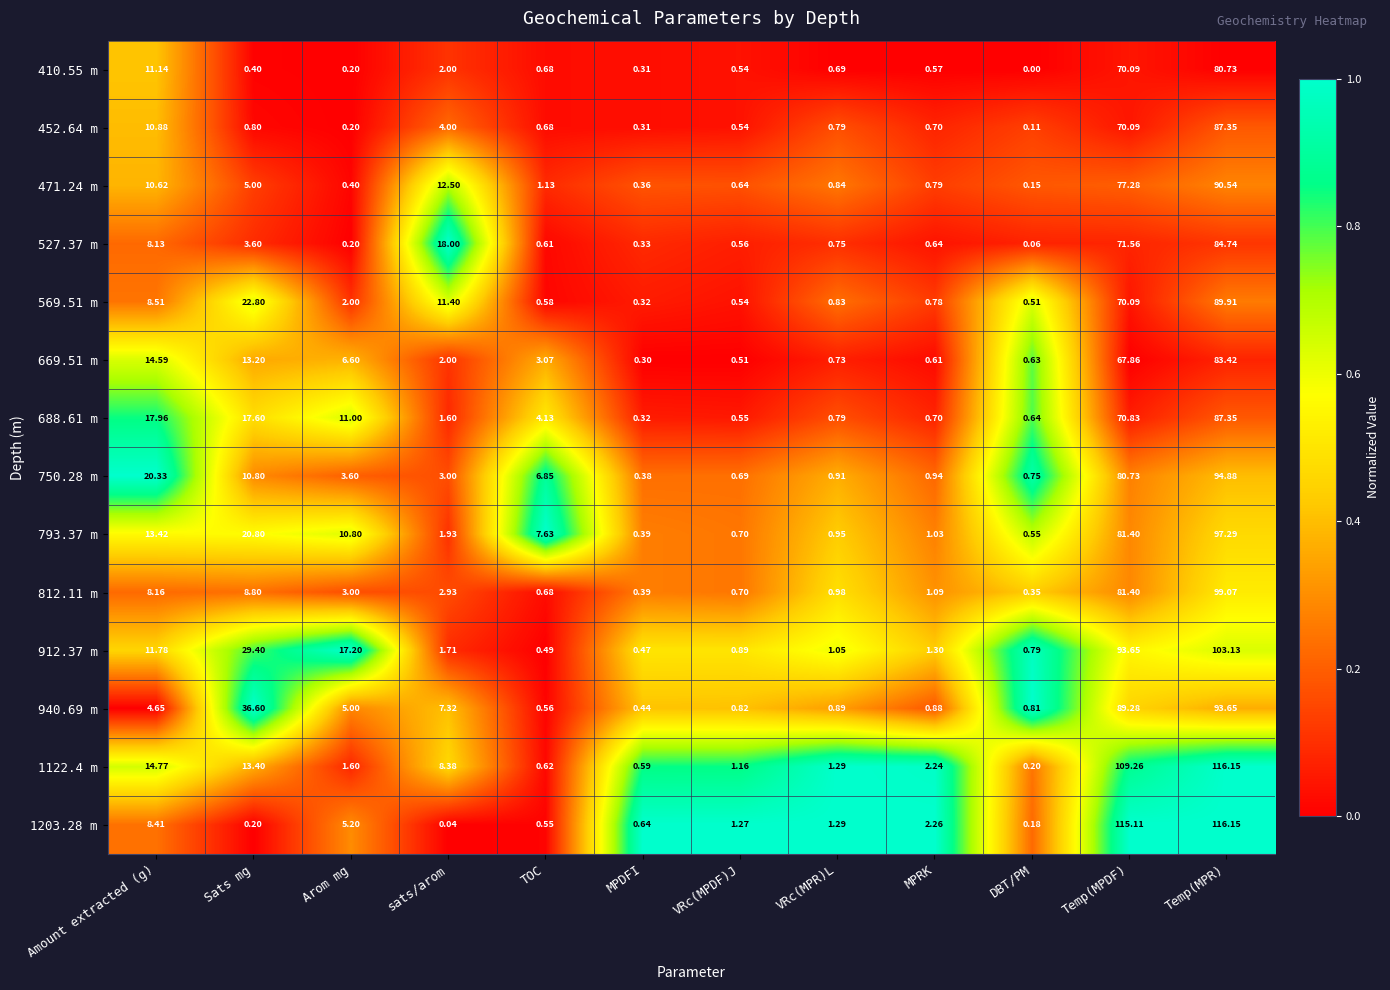

How many distinct data groups are displayed?

14